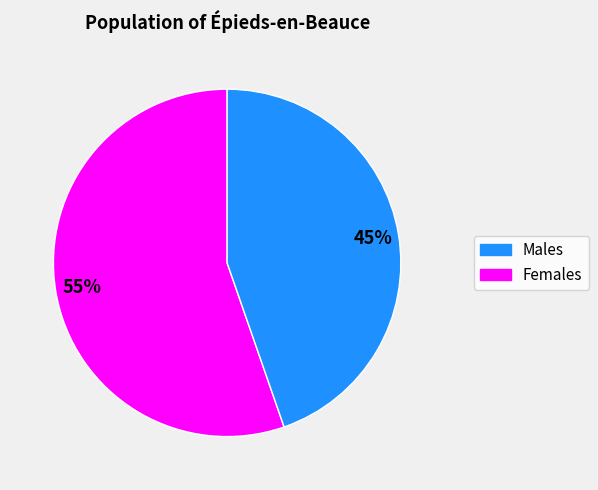

To the nearest percent, what is the average slice percentage?

50%